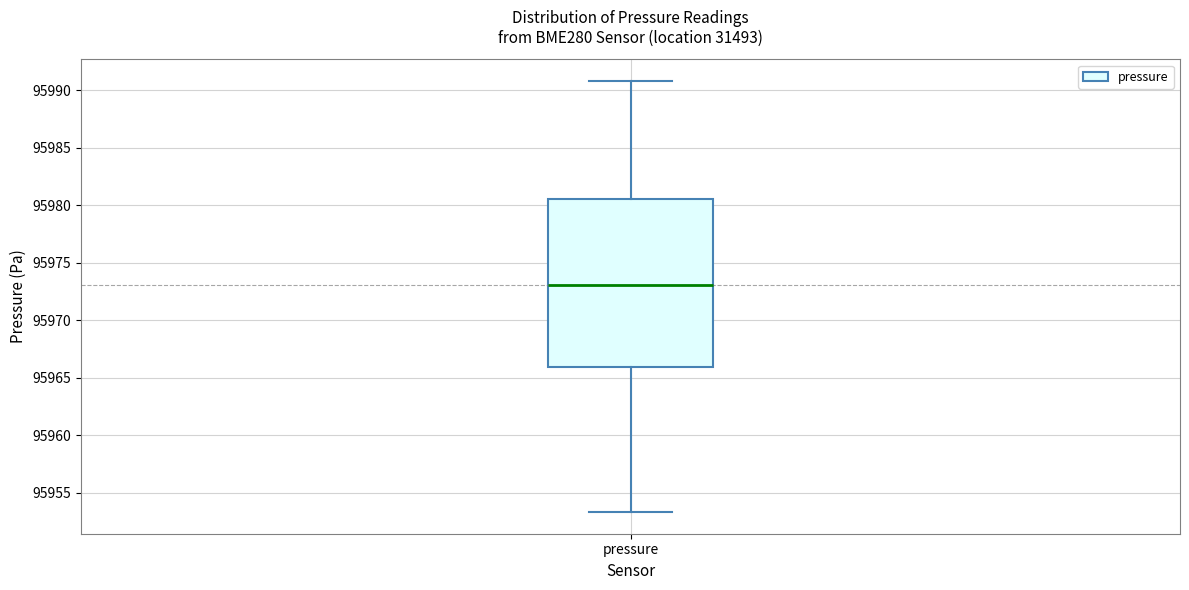

Where does the median line of the box for pressure sit on the y-axis? The values are not printed on the chart, so give them approximately, as read against the axis.

95973.0